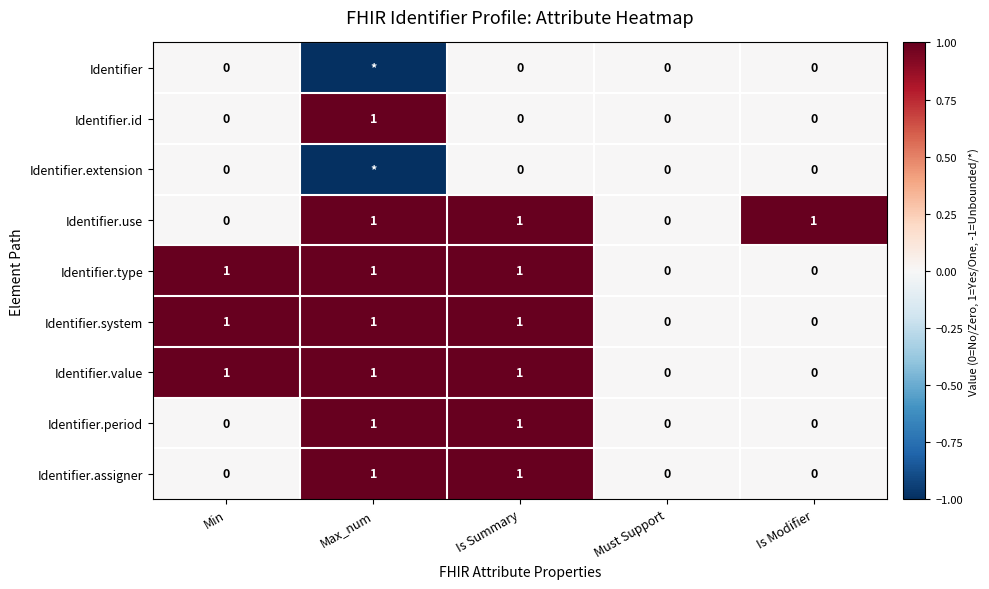

The Identifier.value series shows 0 at Max_num. True or false?

False